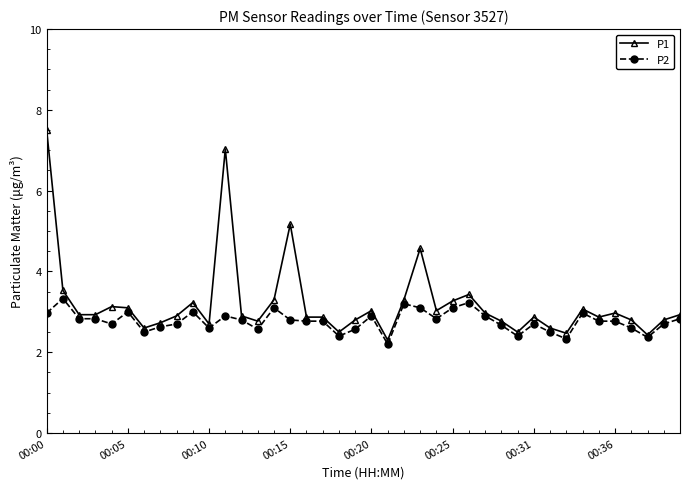

What is the difference between the maximum and minimum values in the P2 series?

1.1